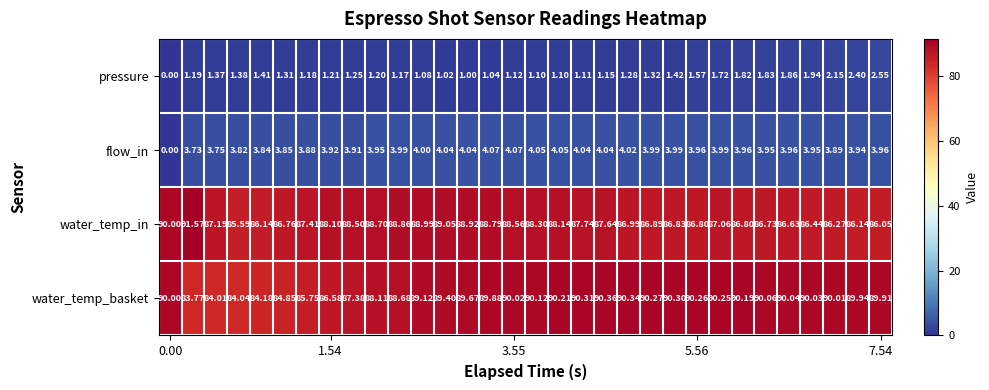

Which series has the largest range (max minus min)?

water_temp_basket